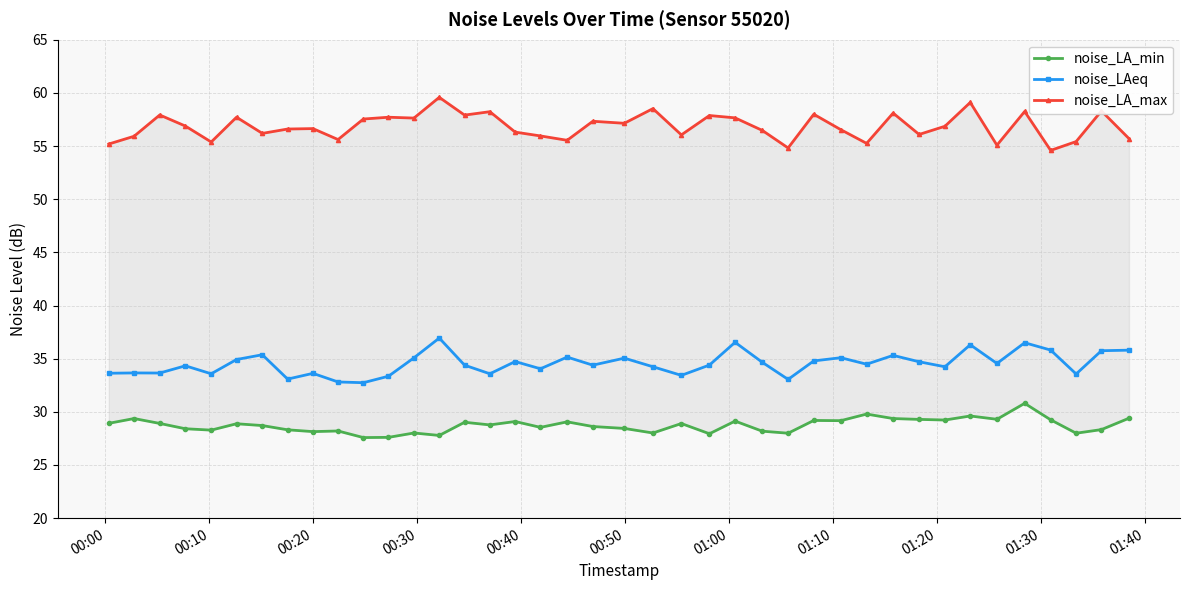

Is this an area chart (filled region under the line)?

No